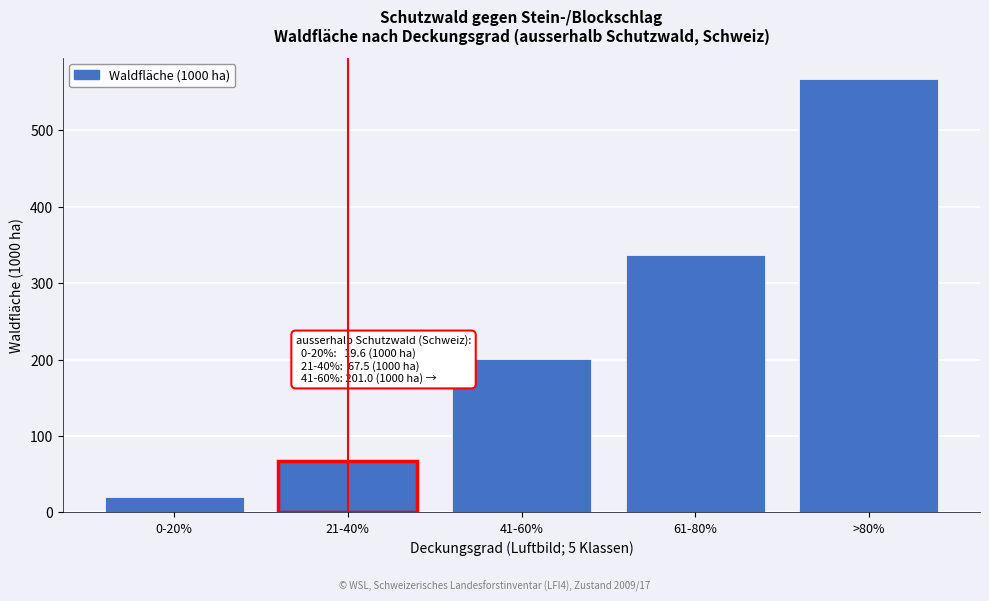

Reading left to right, what are all the values shown in this chart?

0-20%=19.6	21-40%=67.5	41-60%=201.0	61-80%=337.3	>80%=566.4